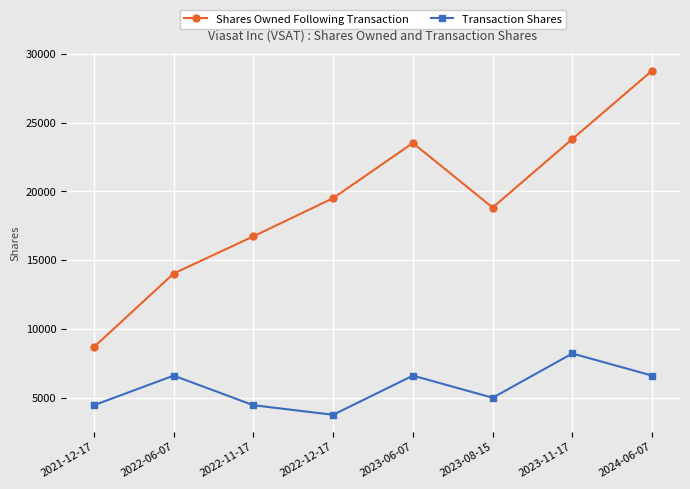

Read the Transaction Shares value at 2023-08-15, to the nearest 10.

5000